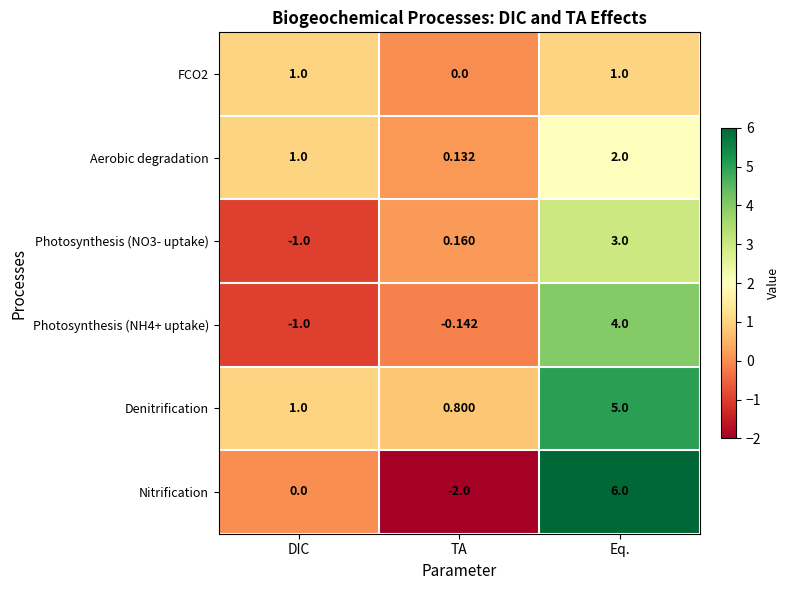

Between DIC and Eq., which series saw the biggest shift?

Nitrification